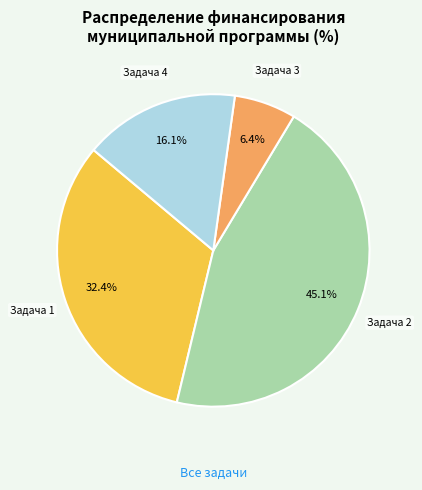

Which slice is the smallest?

Задача 3